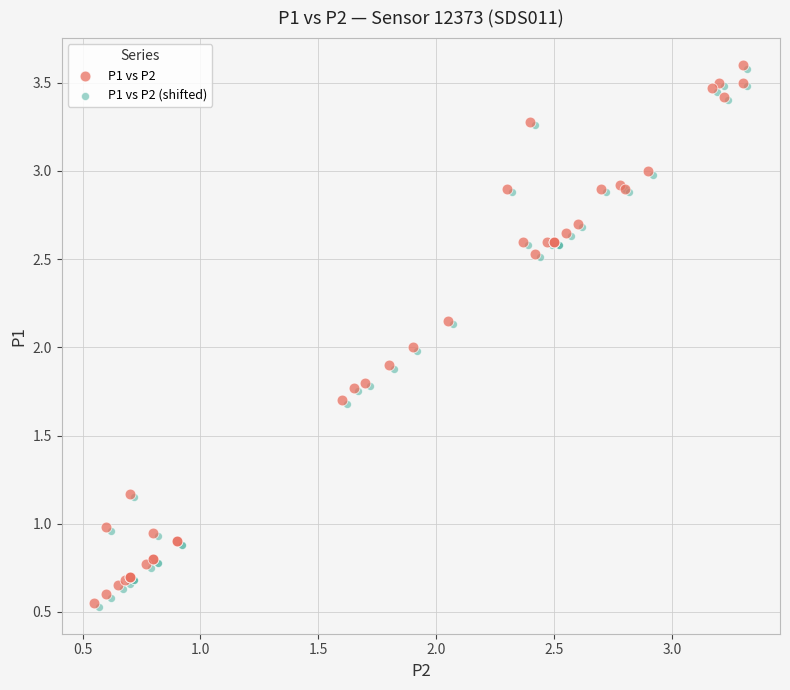

What are all the series names shown in the legend?

P1 vs P2, P1 vs P2 (shifted)